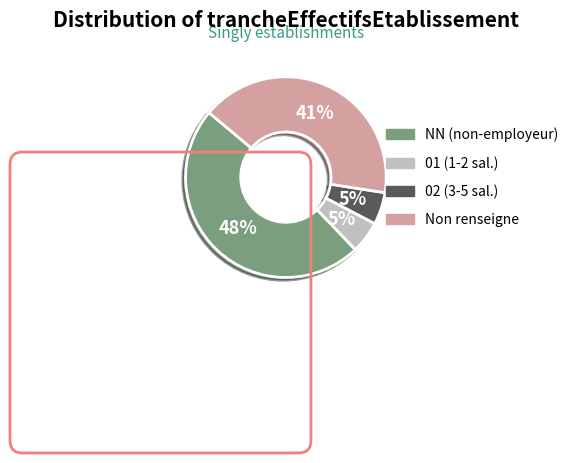

What is the ratio of the value at 01 (1-2 sal.) to the value at 02 (3-5 sal.)?

1.0